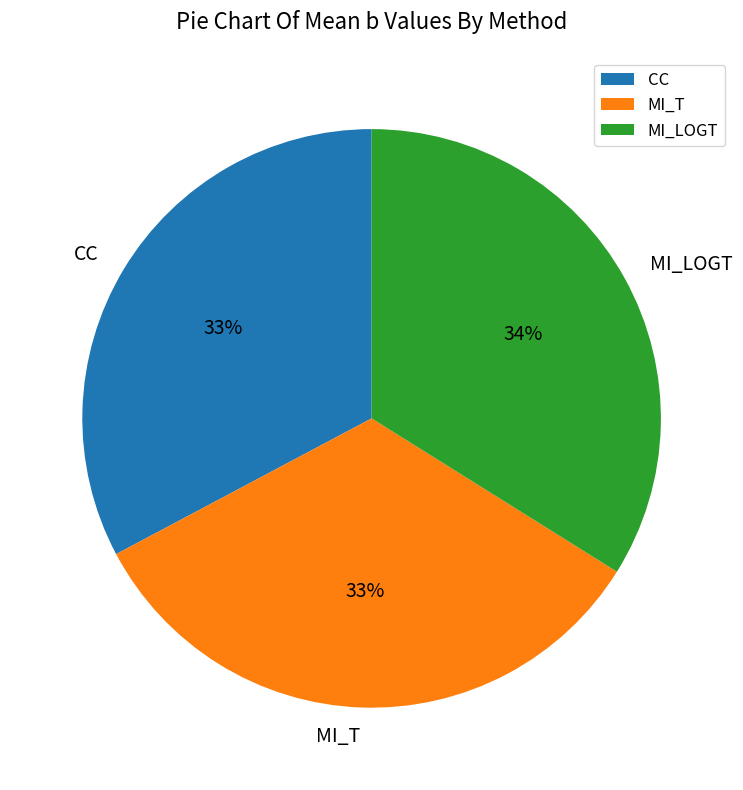

Combined, do CC and MI_T account for over 50%?

Yes